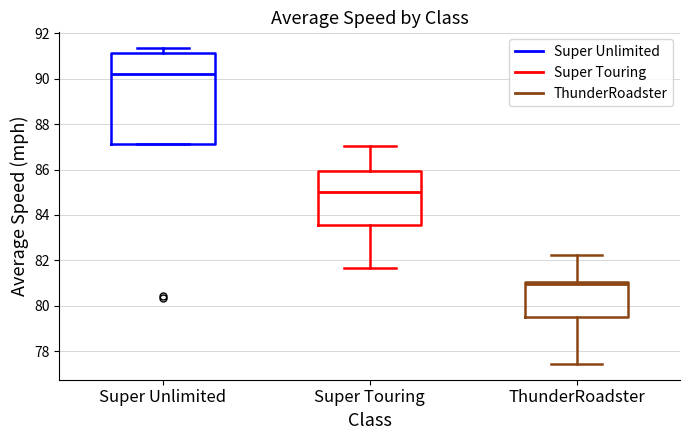

Which box's median line is the lowest?

ThunderRoadster